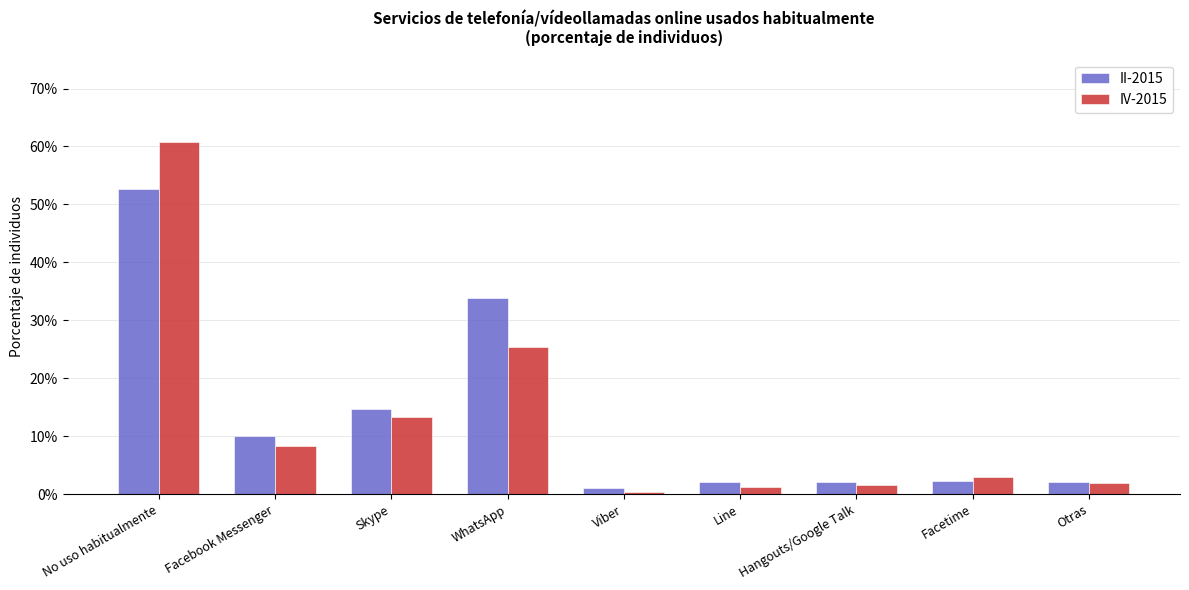

What is the greatest value displayed?

0.6